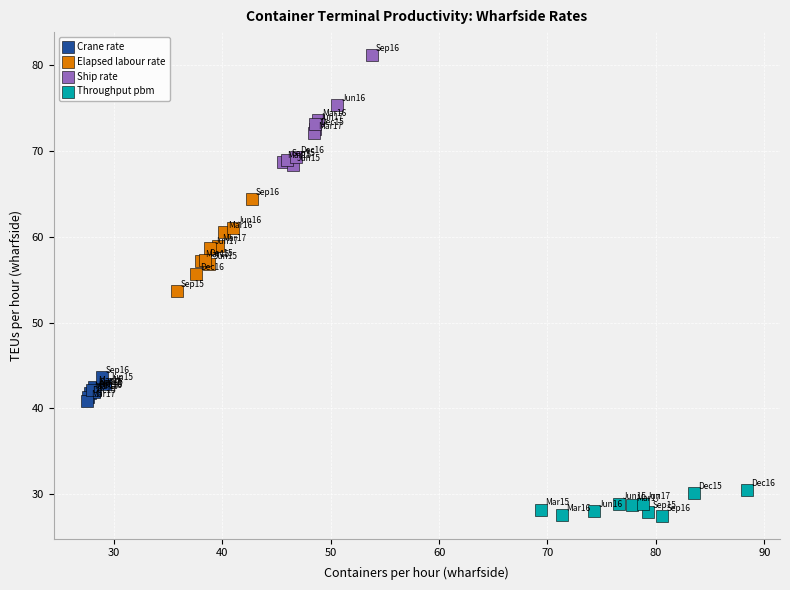

Which series has the largest Y range (max minus min)?

Ship rate